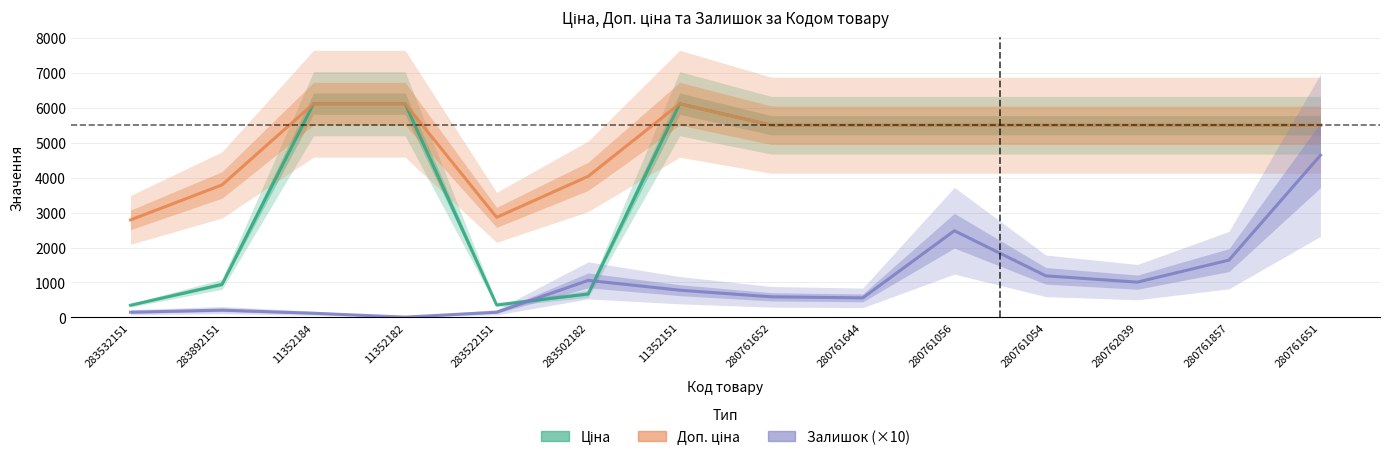

What is the total value across all series at 11352182?

12235.0